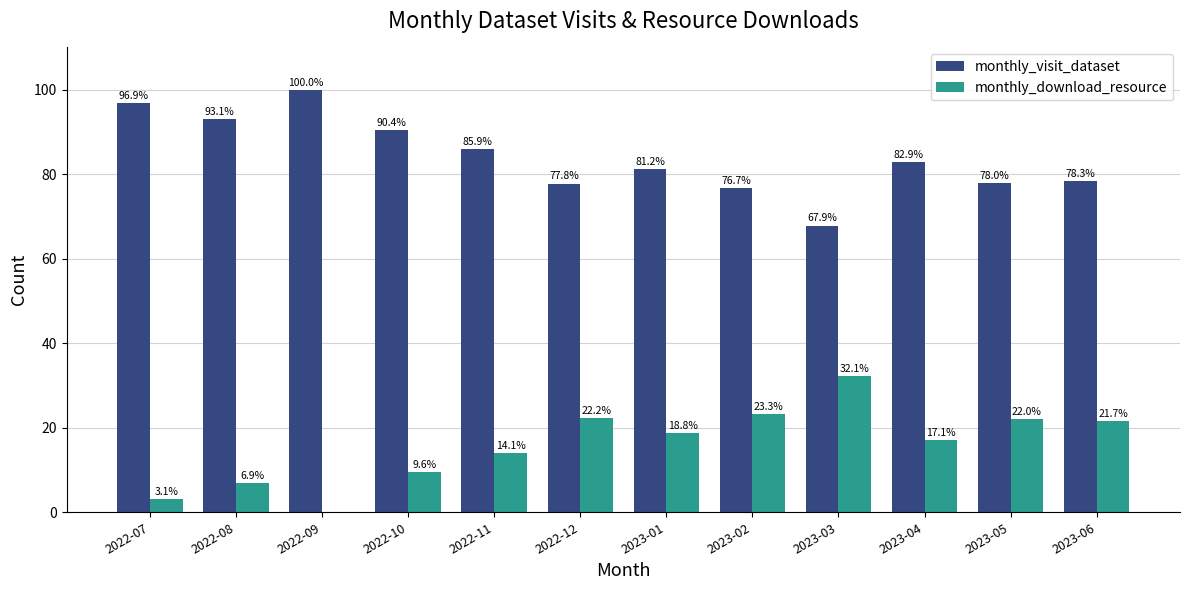

The value of monthly_visit_dataset at 2022-10 is 90.4. True or false?

True